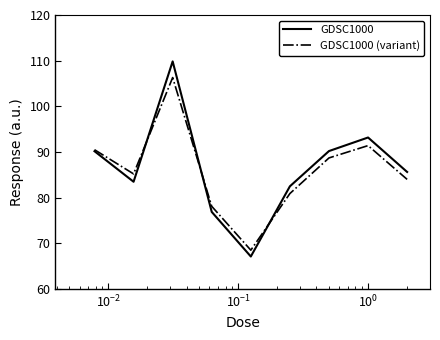

In GDSC1000, how many points are higher than both neighbors (excluding endpoints)?

2